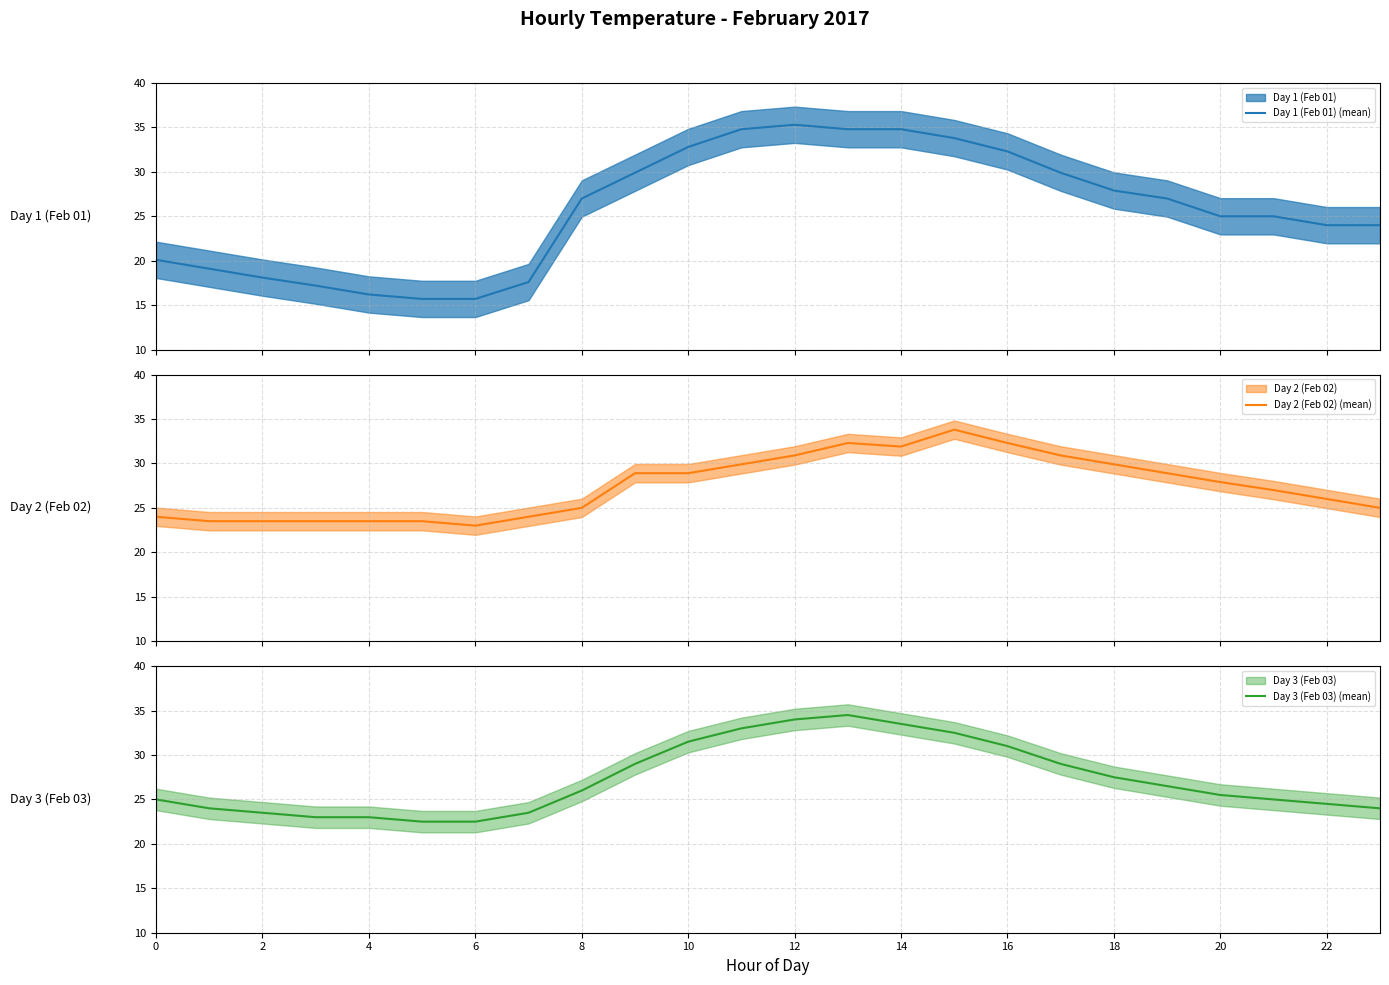

What are all the series names shown in the legend?

Day 1 (Feb 01) (mean), Day 2 (Feb 02) (mean), Day 3 (Feb 03) (mean)